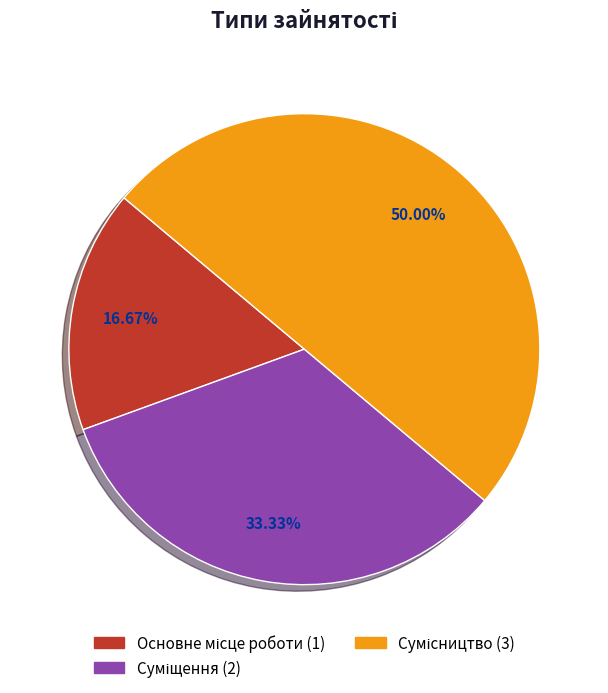

Which category has the smallest portion of the pie?

Основне місце роботи